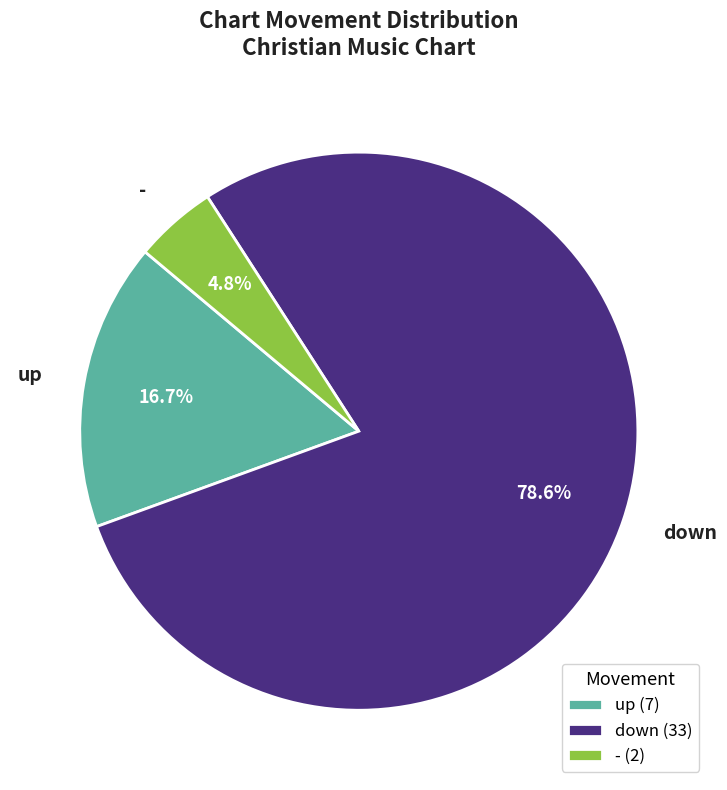

Does down account for over 50% of the chart?

Yes